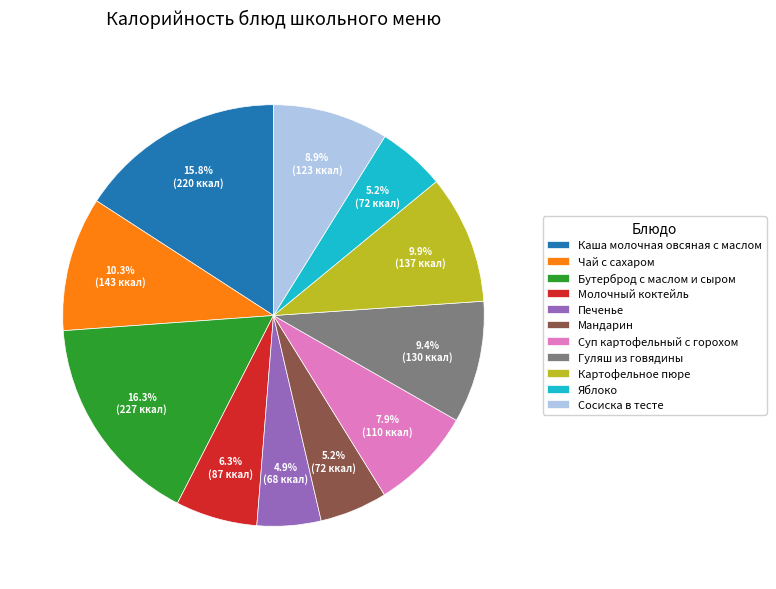

What percentage is NOT represented by Бутерброд с маслом и сыром?

83.7%